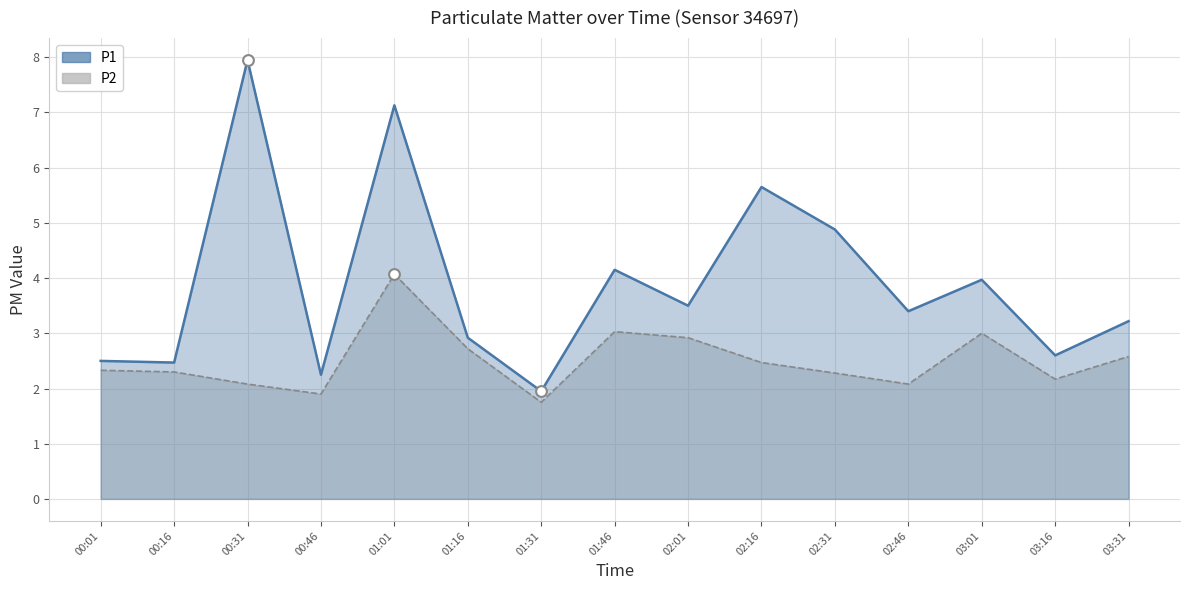

What is the total value across all series at 00:01?

4.8